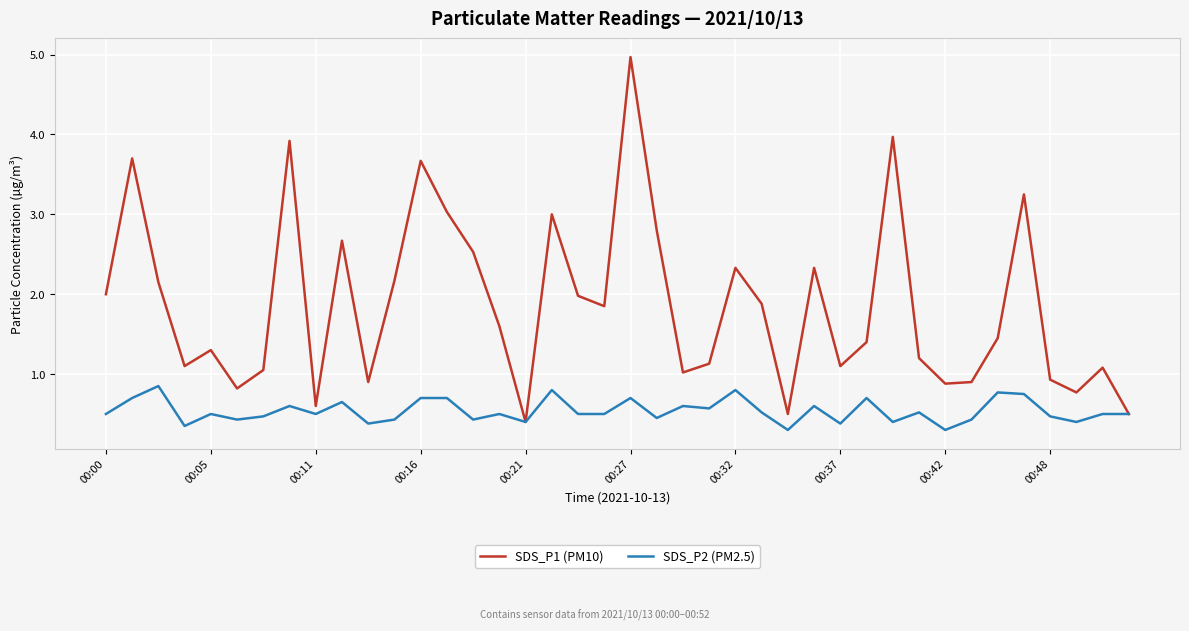

Which series has the largest total across all categories?

SDS_P1 (PM10)